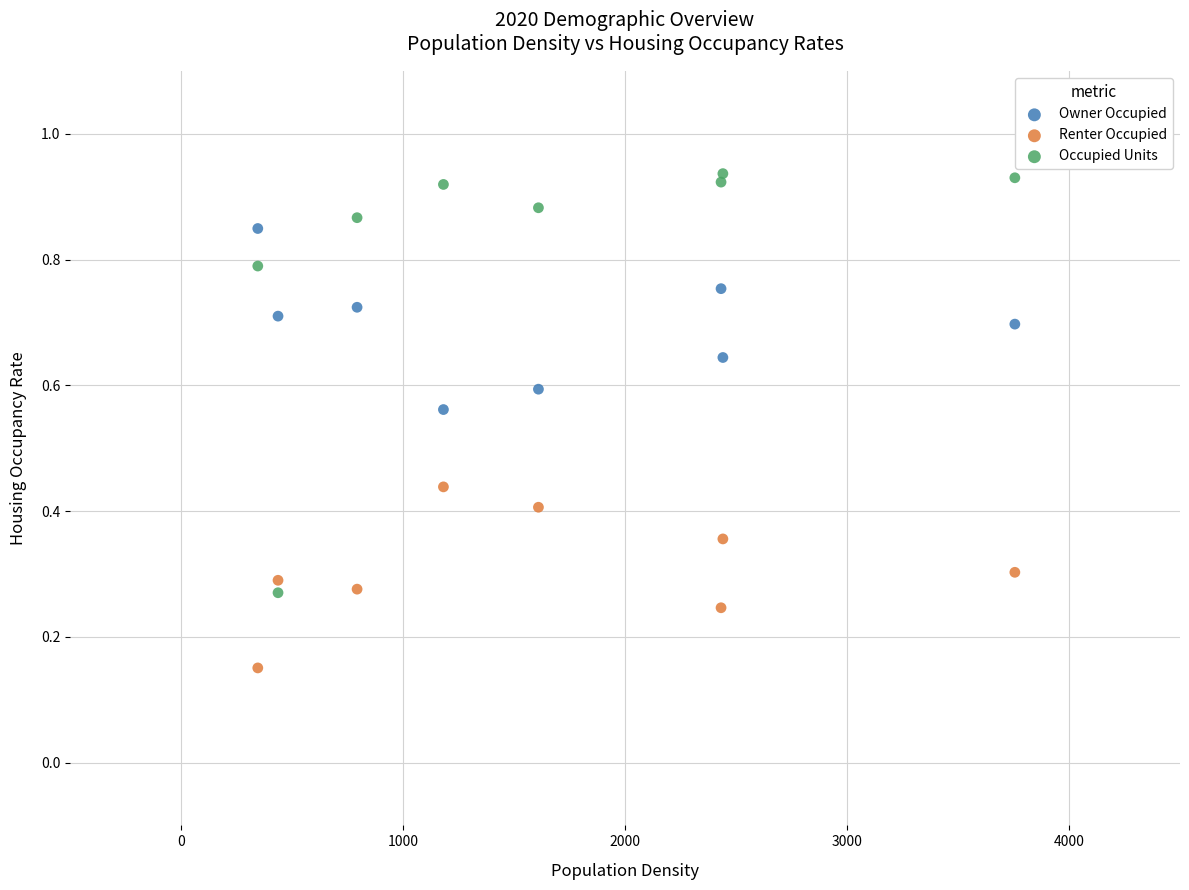

Which series contains the highest Y value?

Occupied Units